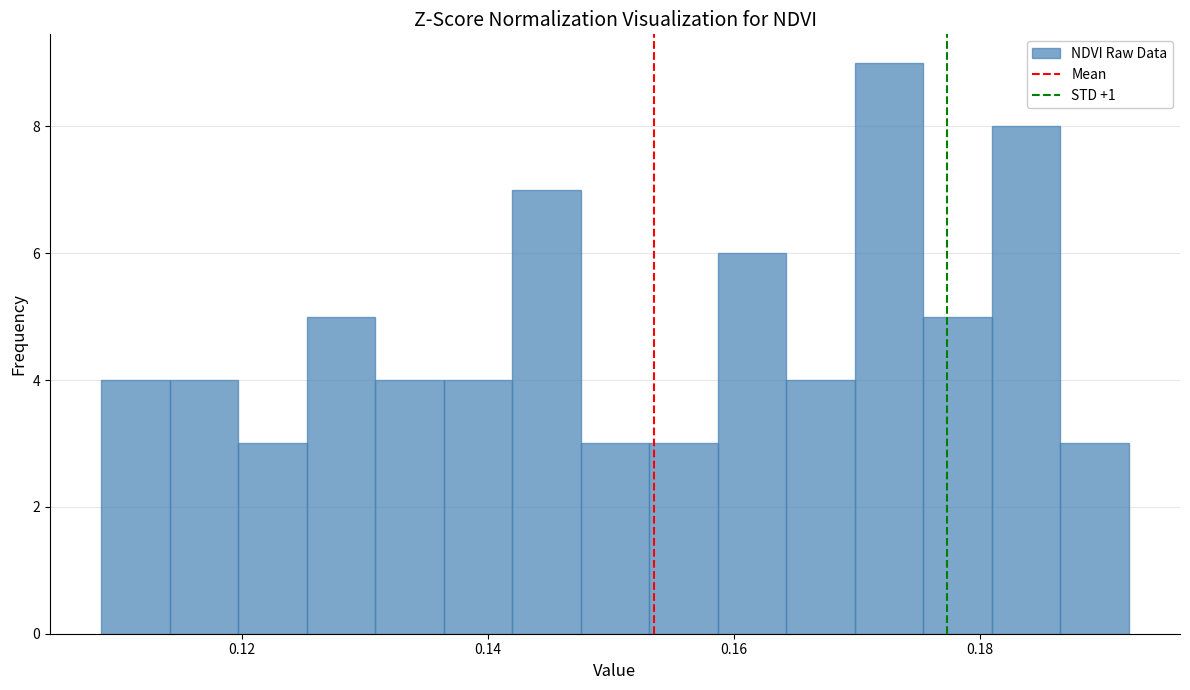

Around what value on the x-axis is the tallest bar? Give the approximate position of its centre, as read against the axis.

0.172